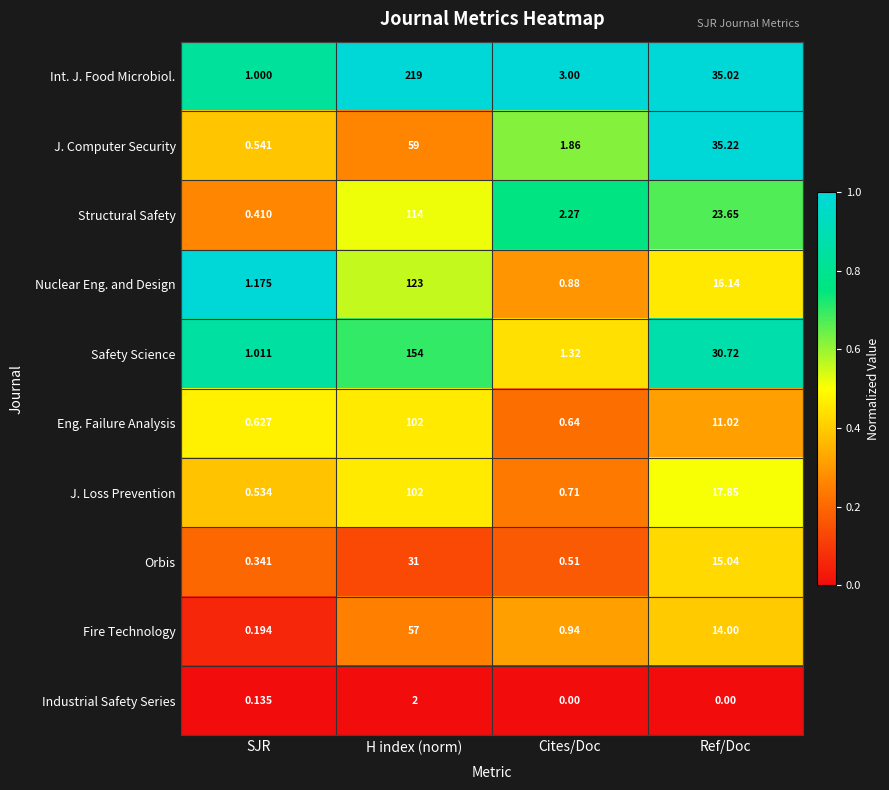

List the labels in order of J. Loss Prevention value, largest first.

H index (norm), Ref/Doc, Cites/Doc, SJR